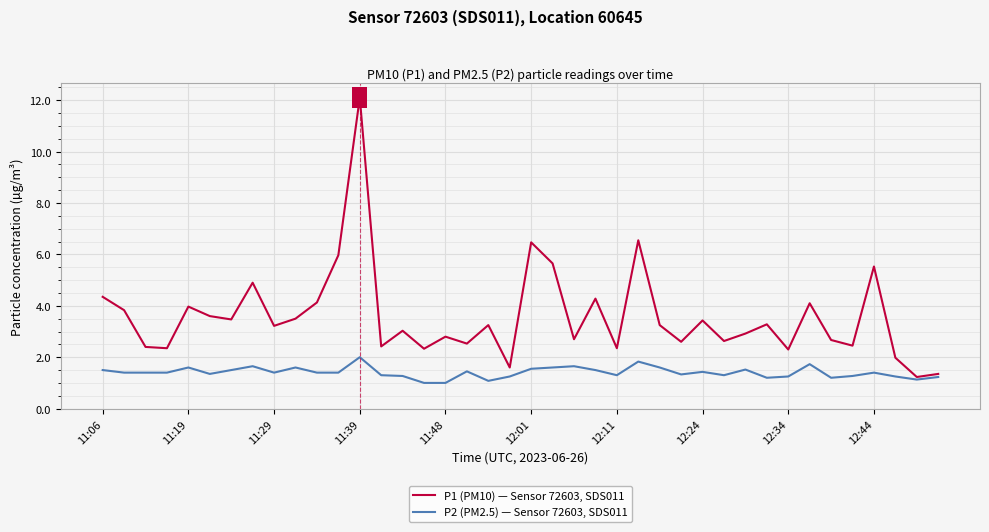

Which series has the largest total across all categories?

P1 (PM10) — Sensor 72603, SDS011